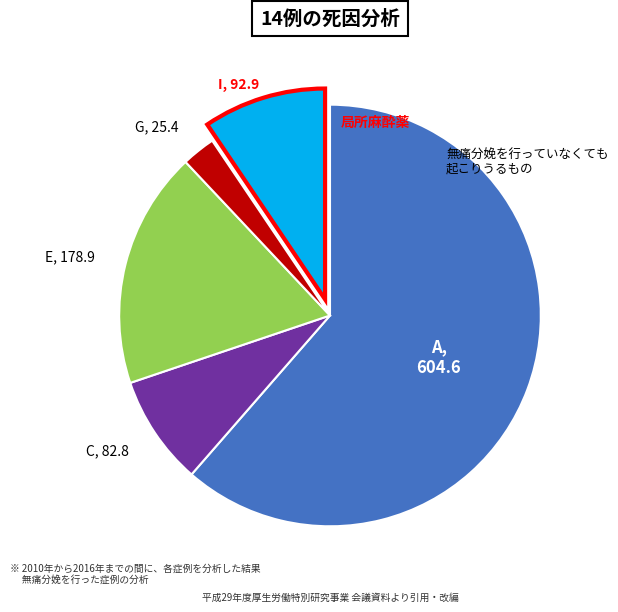

What is the majority slice?

A